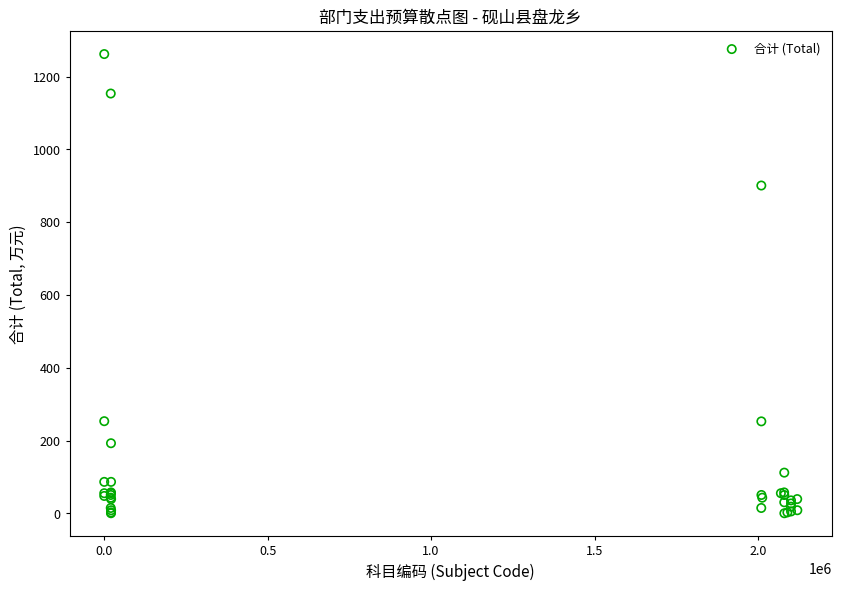

What Y value in the scatter plot is closest to 631?

901.0